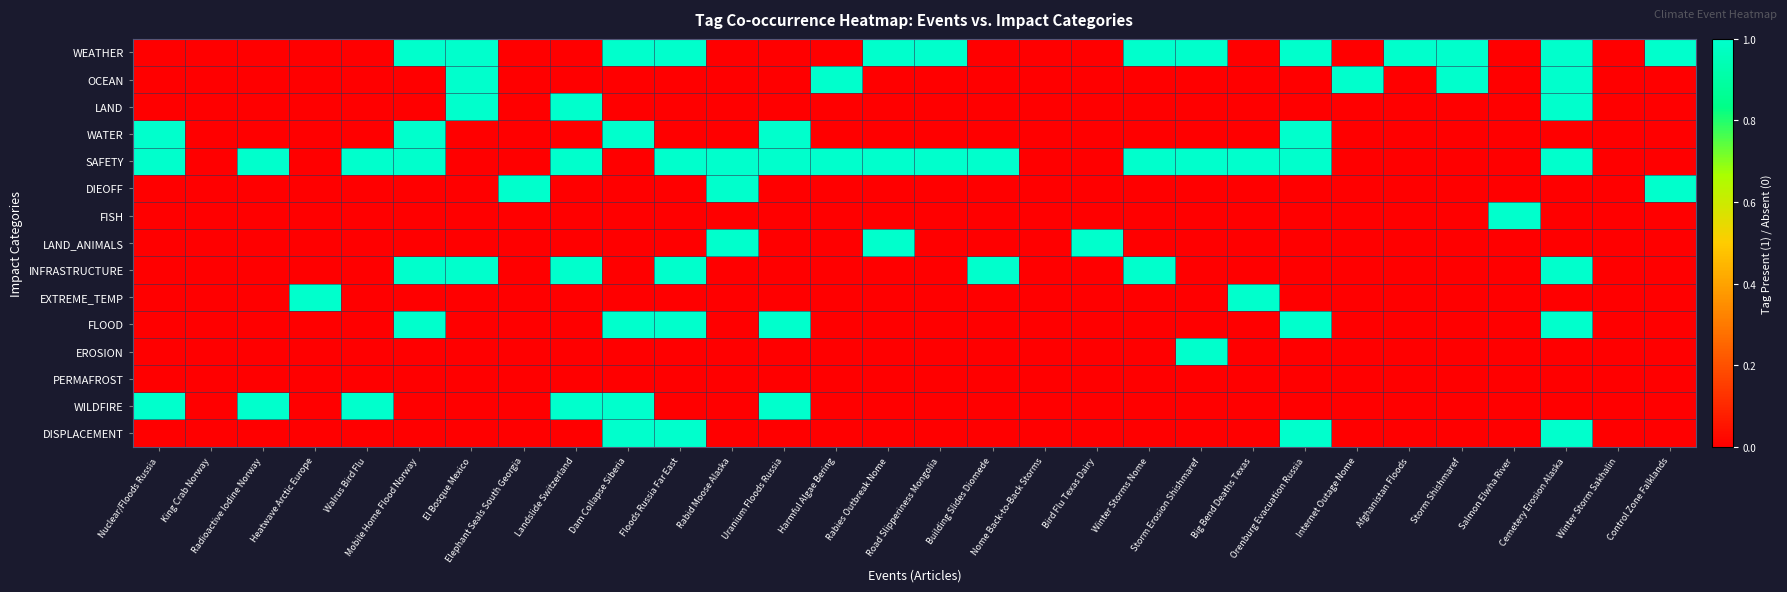

What is the spread (max minus min) of values at Rabid Moose Alaska?

1